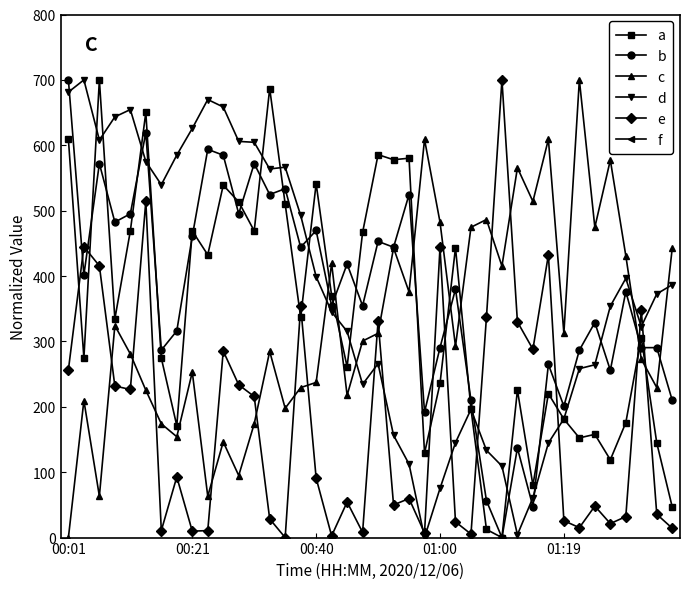

Which series has the largest total across all categories?

d (BME280_pressure/1000)